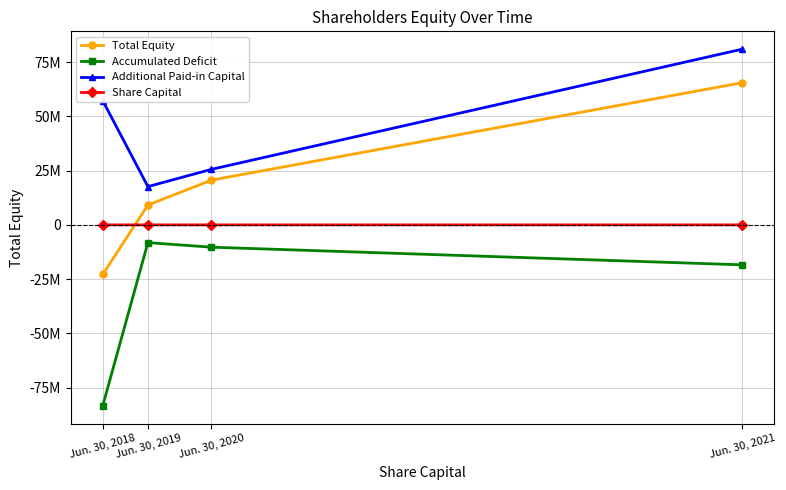

What are all the series names shown in the legend?

Total Equity, Accumulated Deficit, Additional Paid-in Capital, Share Capital